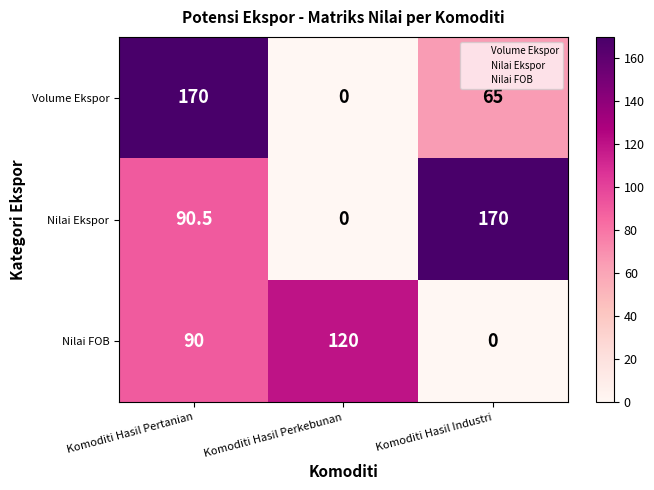

Where is Nilai FOB nearest to the value 60?

Komoditi Hasil Pertanian